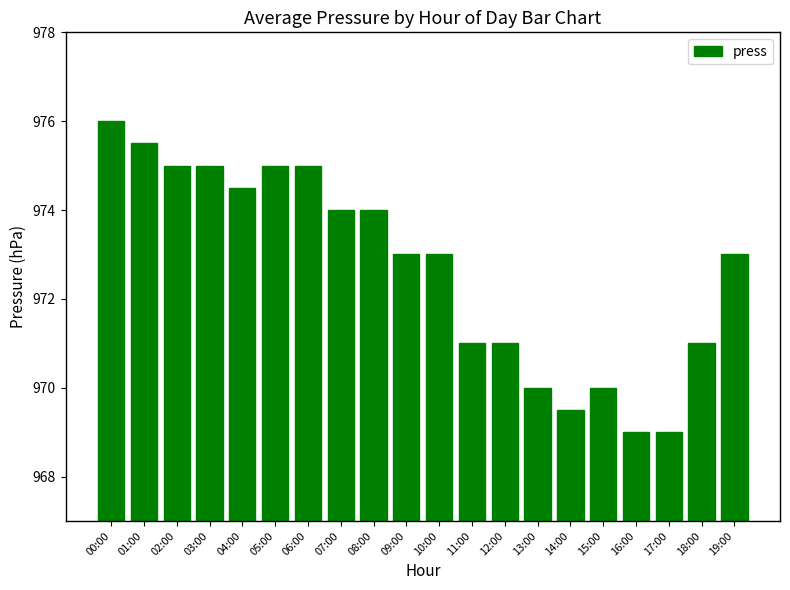

What is the difference between the maximum and minimum values?

7.0